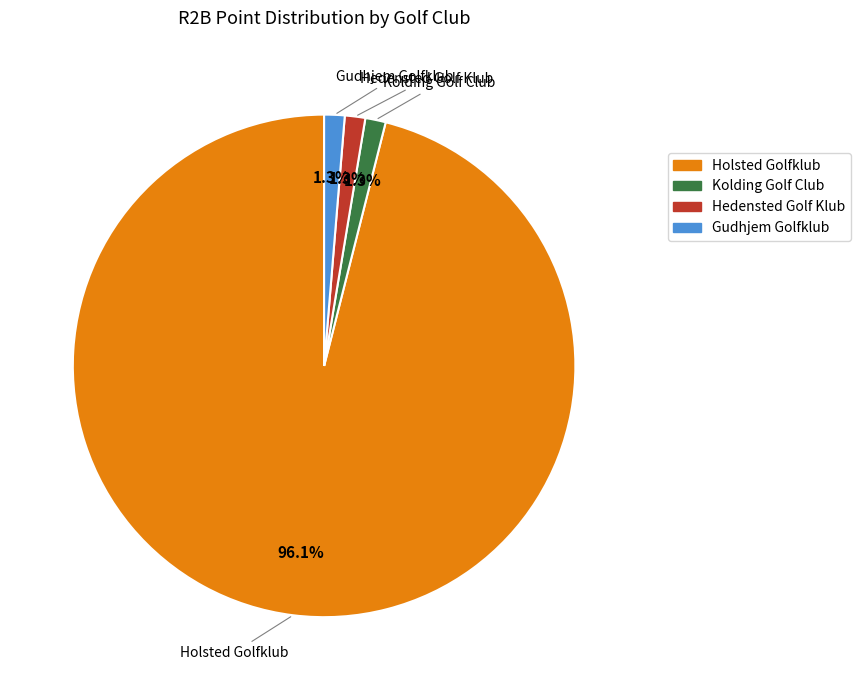

Which has a higher value, Holsted Golfklub or Hedensted Golf Klub?

Holsted Golfklub